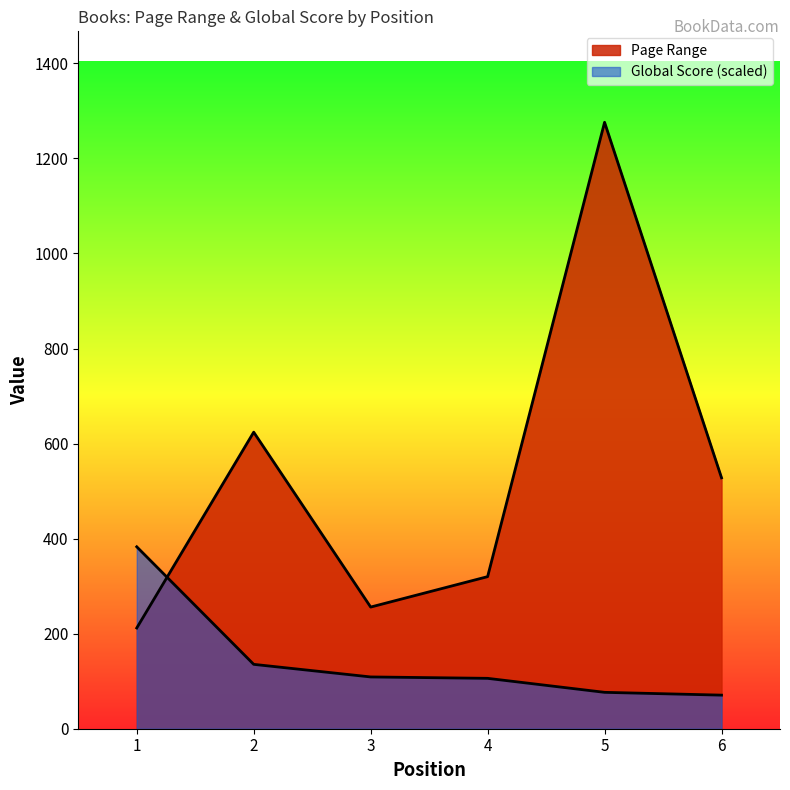

True or false: Page Range has more than 0 points higher than both neighbors.

True